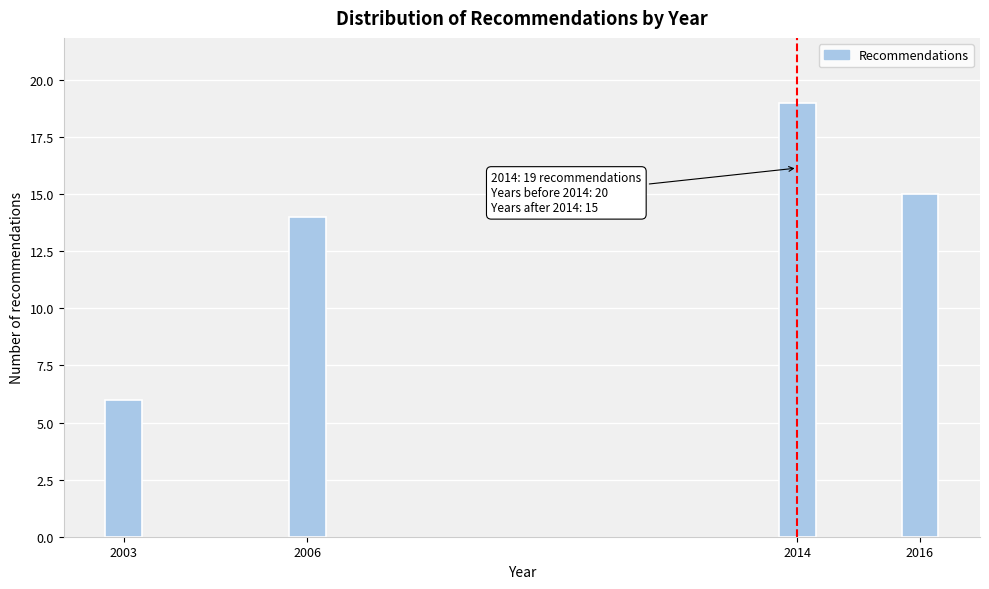

Reading left to right, what are all the values shown in this chart?

2003=6	2006=14	2014=19	2016=15